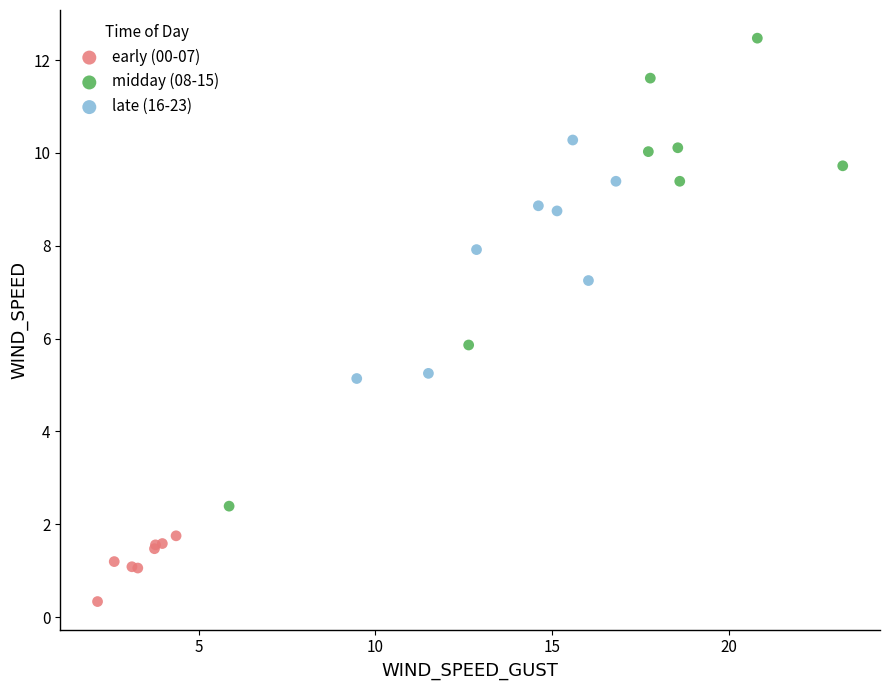

Which series has the widest spread of Y values?

midday (08-15)